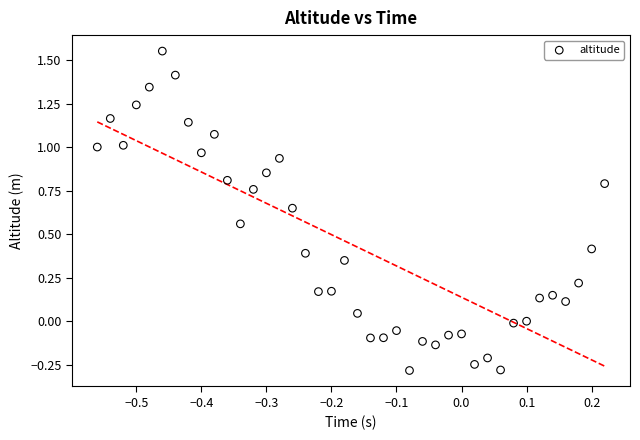

What is the range of Y values (max minus min)?

1.8